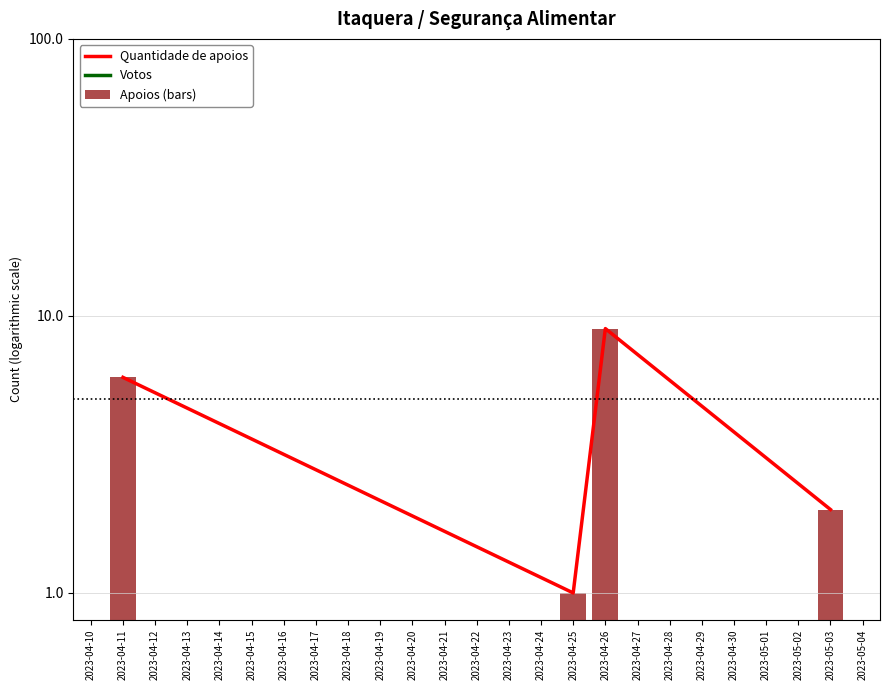

Reading right to left, extract all data points from this chart.

Quantidade de apoios: 2.0	9.0	1.0	6.0
Votos: 0.1	0.1	0.1	0.1
Apoios (bars): 2.0	9.0	1.0	6.0